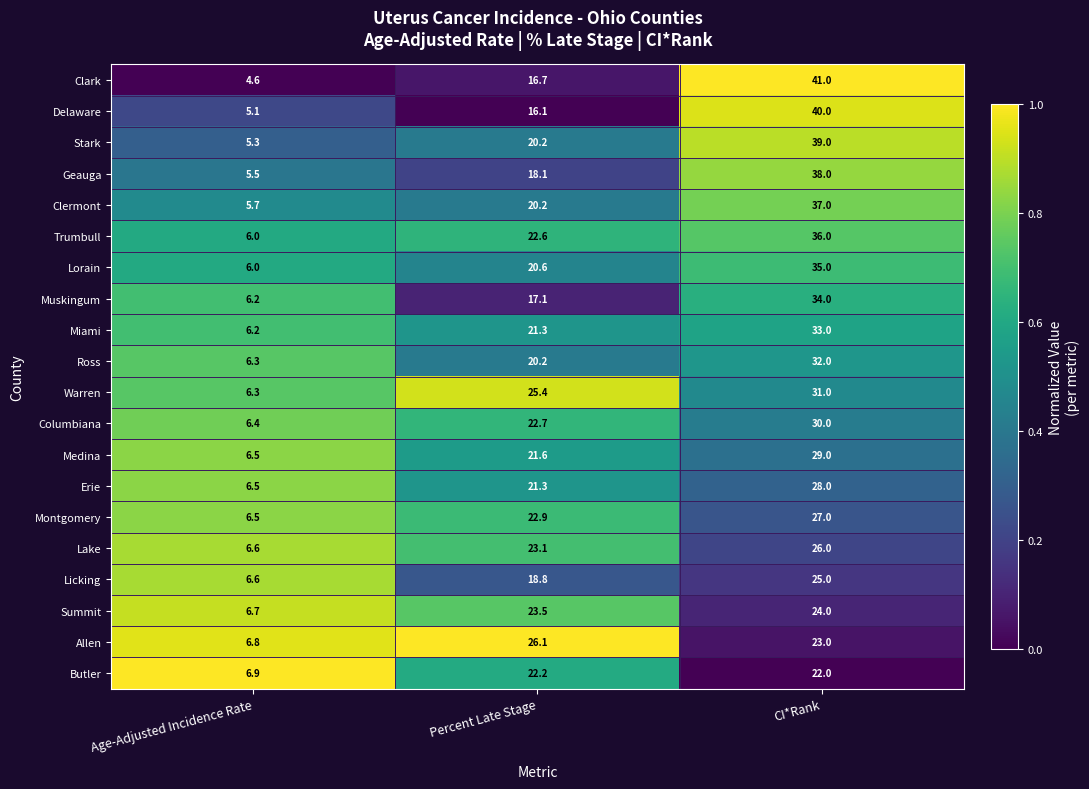

The value of Erie at Age-Adjusted Incidence Rate is 3.5. True or false?

False